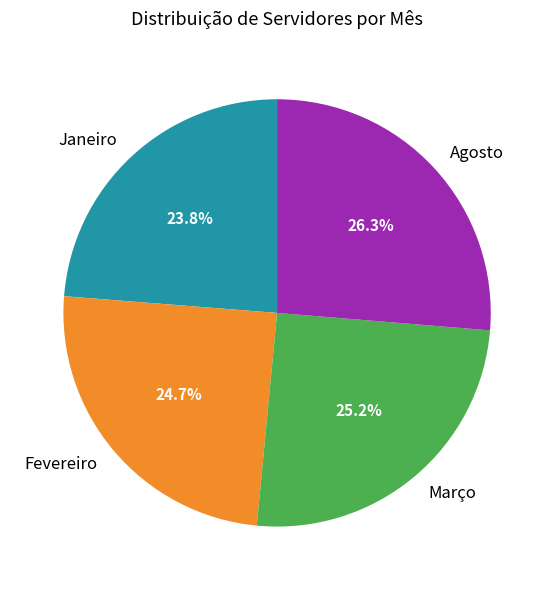

What percentage is the Fevereiro slice, to the nearest percent?

25%